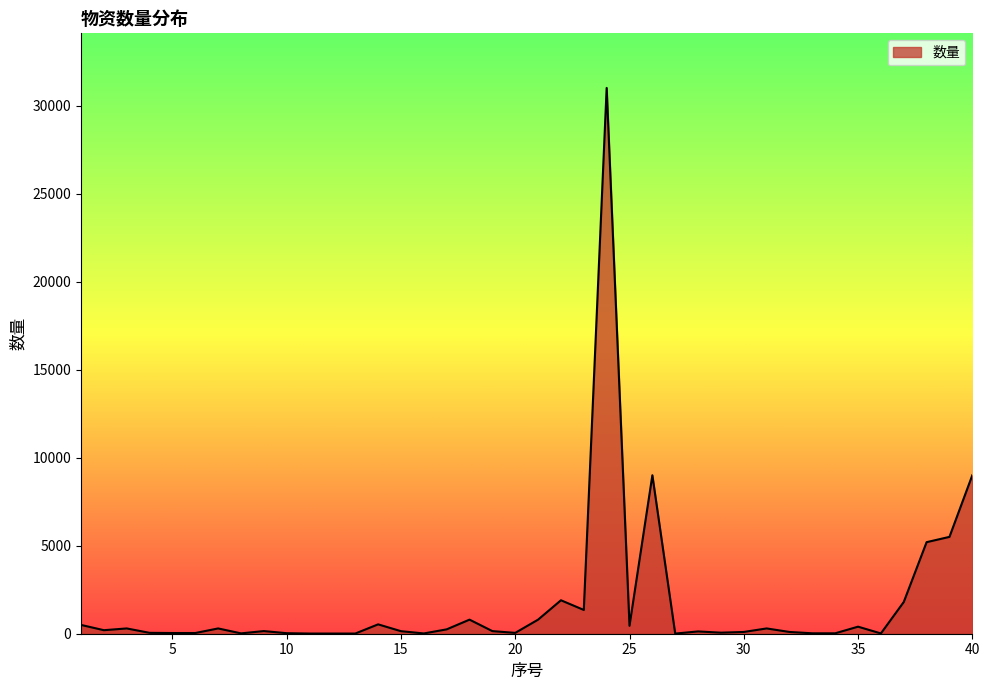

What is the smallest value displayed?

8